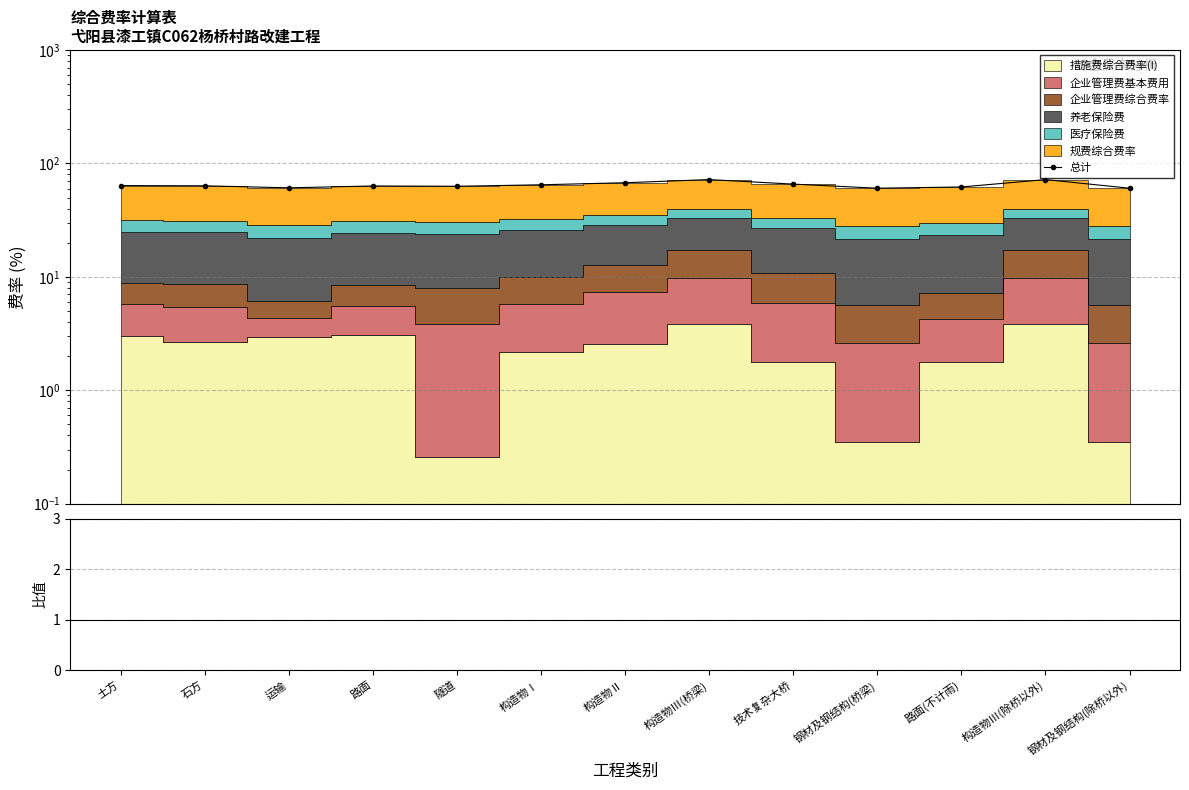

Does the chart display data point markers on the line(s)?

Yes